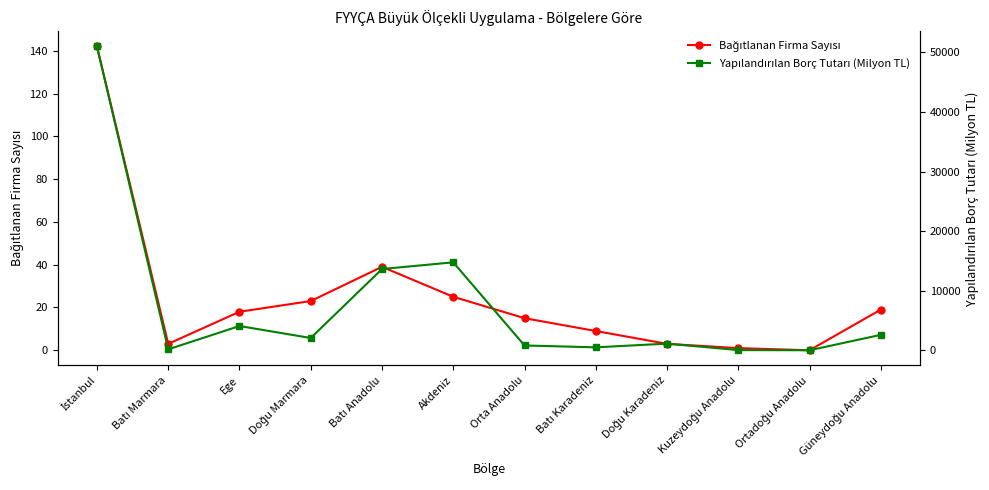

What is the value of the Yapılandırılan Borç Tutarı (Milyon TL) point at the 6th from the left?

14763.0